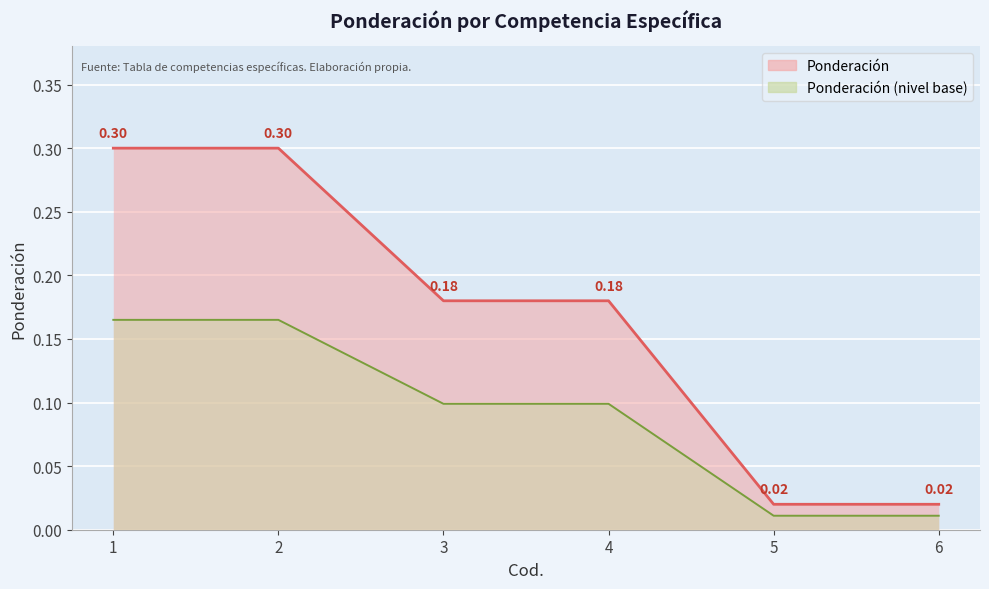

Is it true that the value at 2 is 0.3?

True